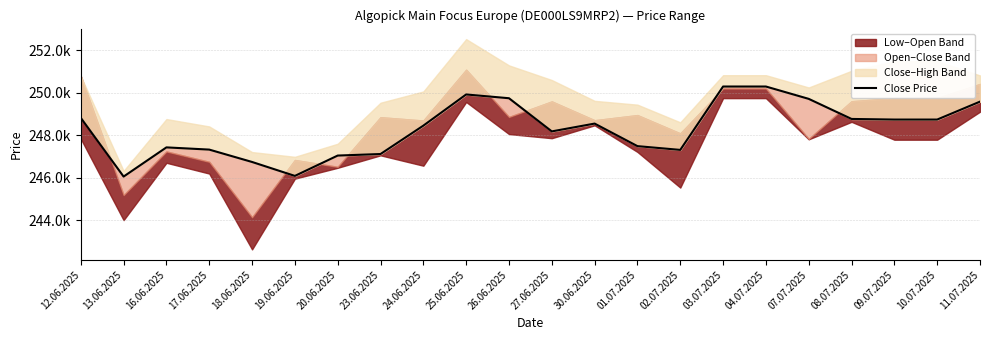

What is the minimum value shown in the chart?

246057